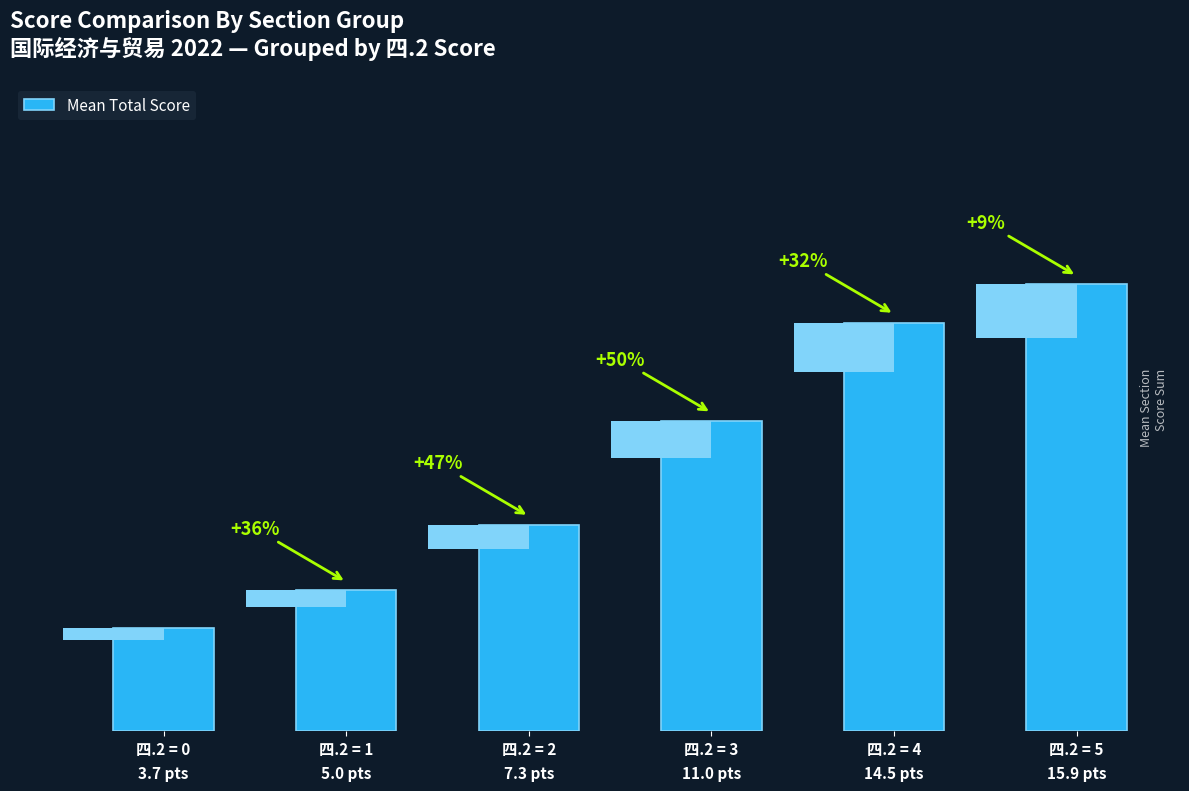

Are the bars horizontal?

No